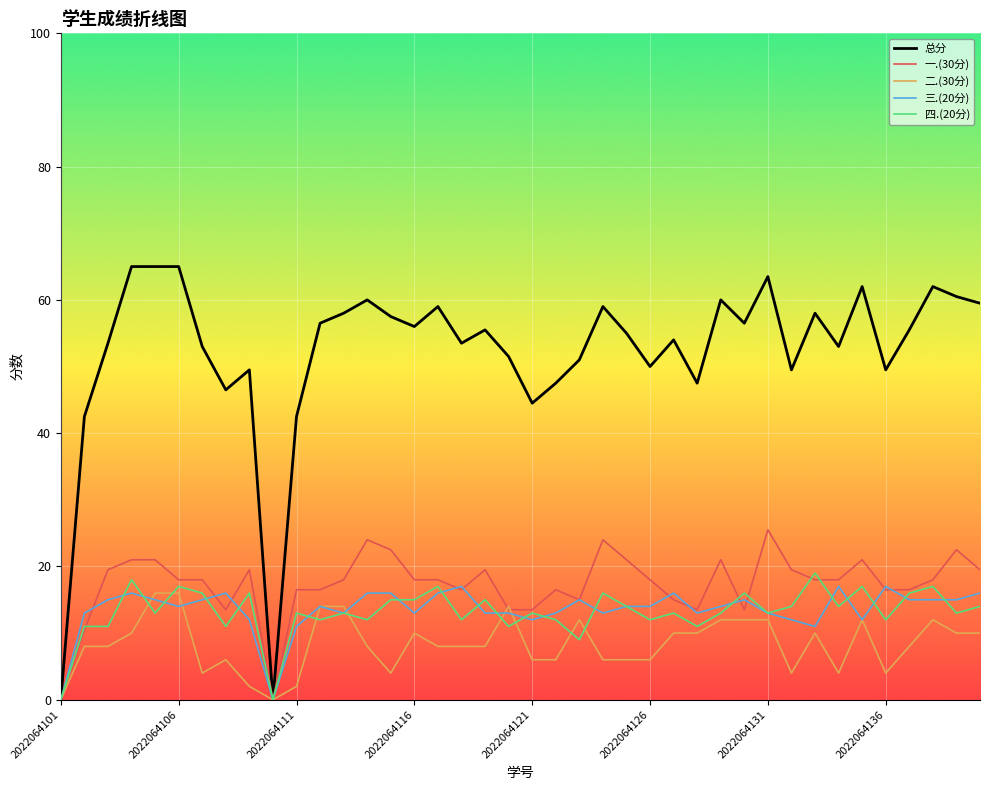

True or false: 总分 has more than 2 interior local peaks.

True